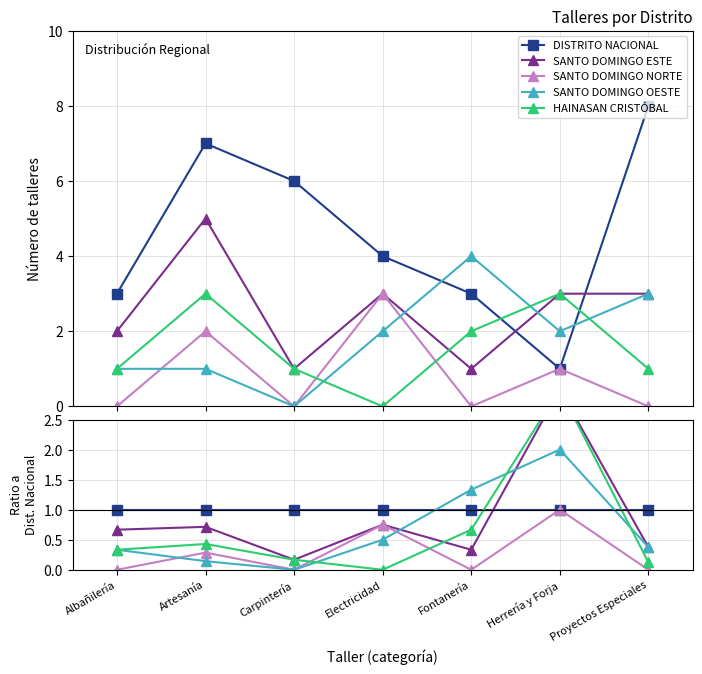

Is it true that HAINASAN CRISTÓBAL equals 0.7 at Fontanería?

True